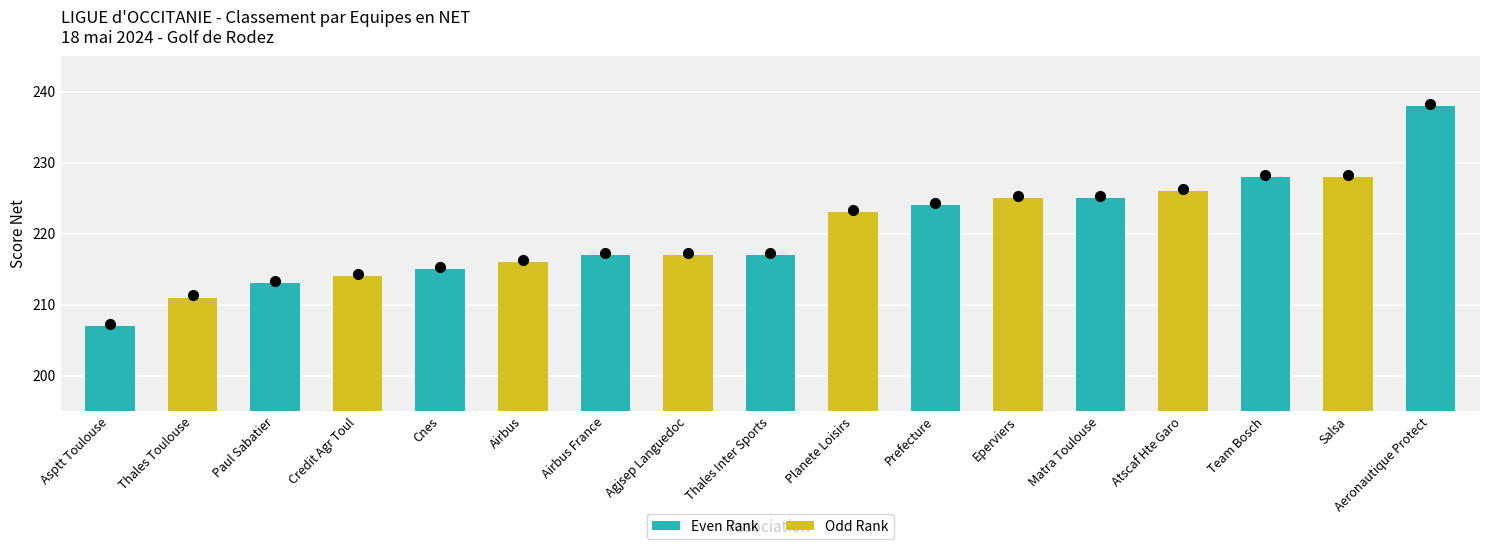

Reading left to right, extract all data points from this chart.

Asptt Toulouse=207	Thales Toulouse=211	Paul Sabatier=213	Credit Agr Toul=214	Cnes=215	Airbus=216	Airbus France=217	Agjsep Languedoc=217	Thales Inter Sports=217	Planete Loisirs=223	Prefecture=224	Eperviers=225	Matra Toulouse=225	Atscaf Hte Garo=226	Team Bosch=228	Salsa=228	Aeronautique Protect=238